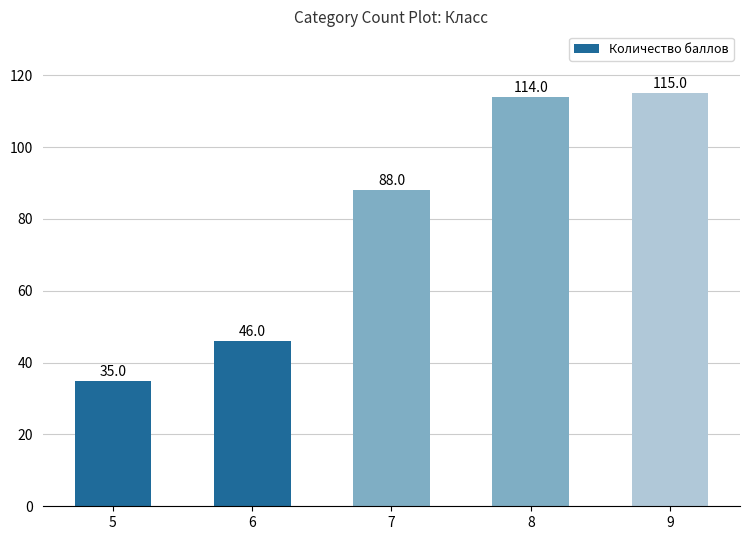

What is the change in value from 6 to 9?

+69